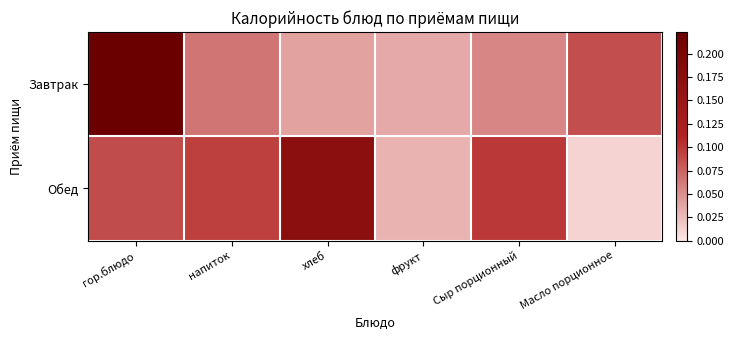

Reading left to right, list all the values displayed in this chart.

Завтрак: гор.блюдо=0.2	напиток=0.1	хлеб=0.0	фрукт=0.0	Сыр порционный=0.1	Масло порционное=0.1
Обед: гор.блюдо=0.1	напиток=0.1	хлеб=0.2	фрукт=0.0	Сыр порционный=0.1	Масло порционное=0.0